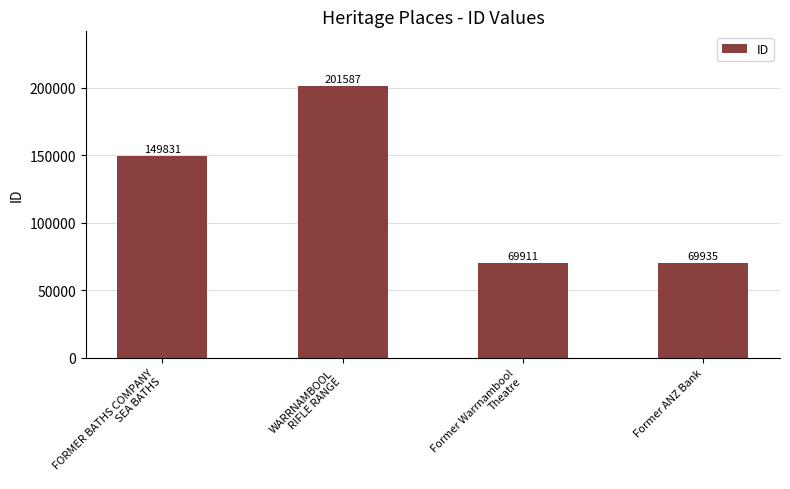

What is the difference between the second highest and minimum values?

79920